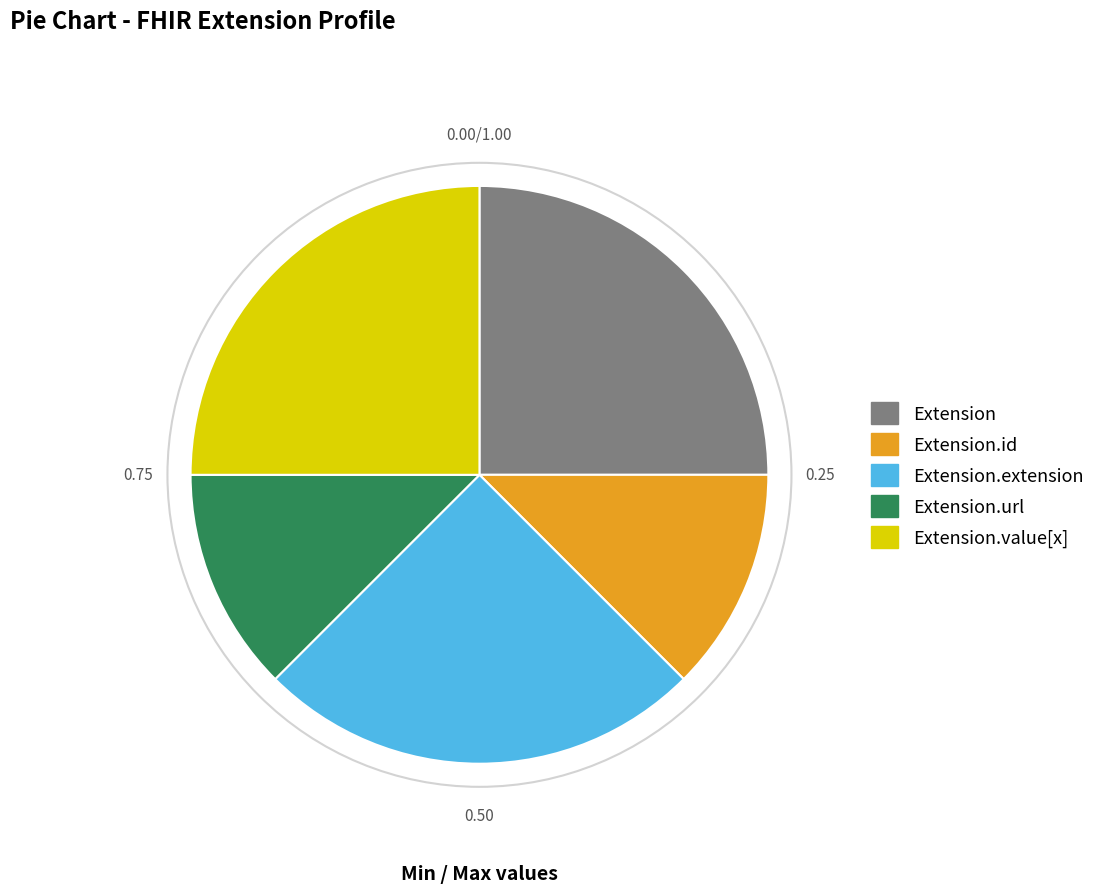

Does any single category account for the majority?

No